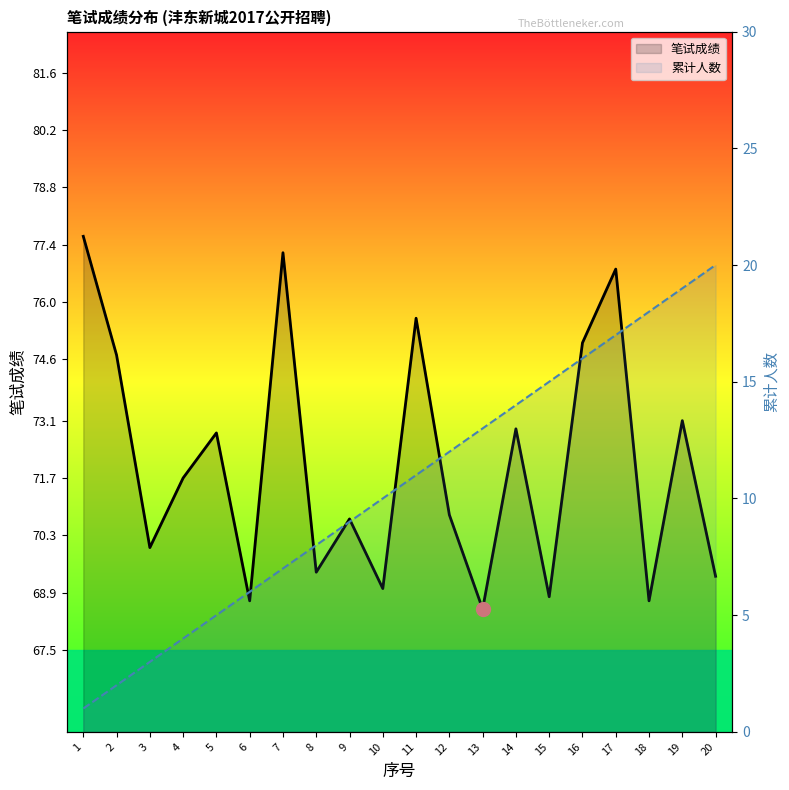

At how many categories does at least one series exceed 23?

20